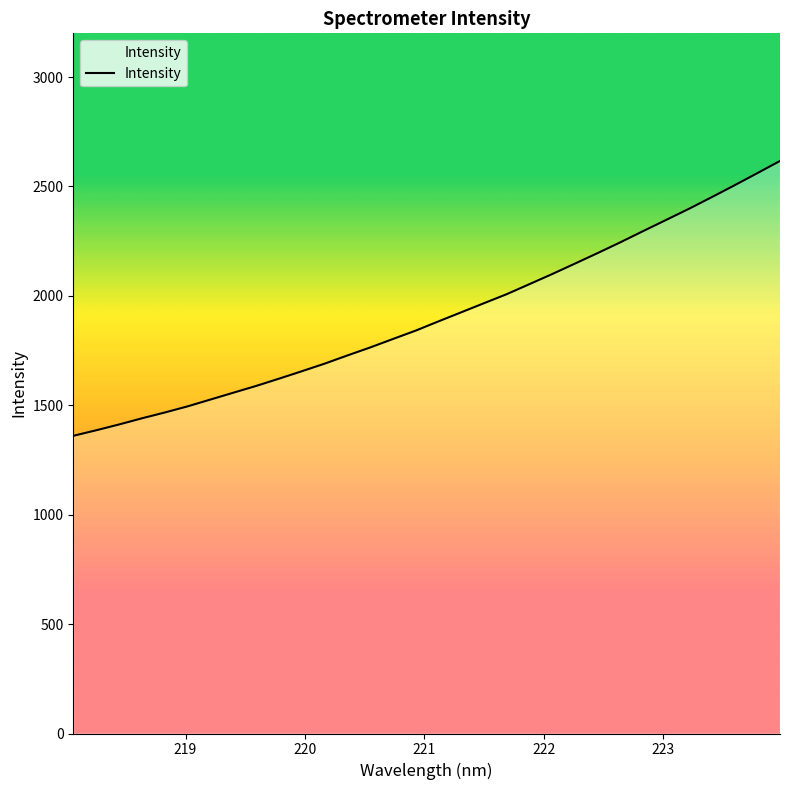

Reading left to right, list all the values displayed in this chart.

1360.5	1385.7	1412.2	1440.3	1466.8	1494.8	1525.9	1557.1	1588.0	1621.2	1655.0	1689.7	1727.2	1763.8	1802.5	1840.9	1883.1	1924.7	1966.4	2007.7	2053.7	2099.9	2147.7	2196.0	2245.4	2296.6	2347.2	2397.9	2451.1	2505.2	2560.7	2616.6